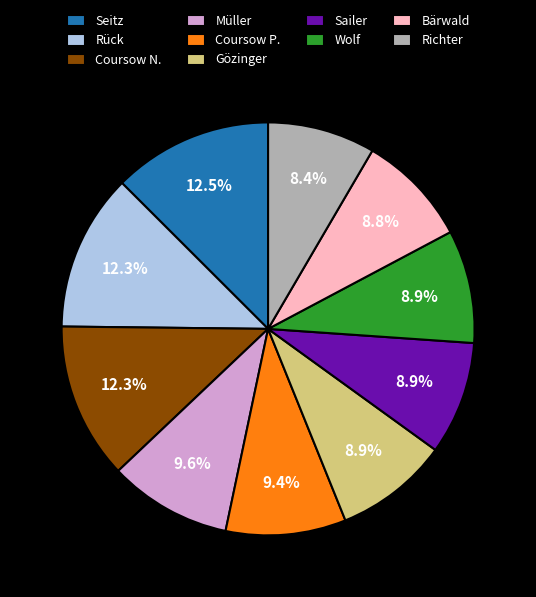

What percentage is the Sailer slice, to the nearest percent?

9%